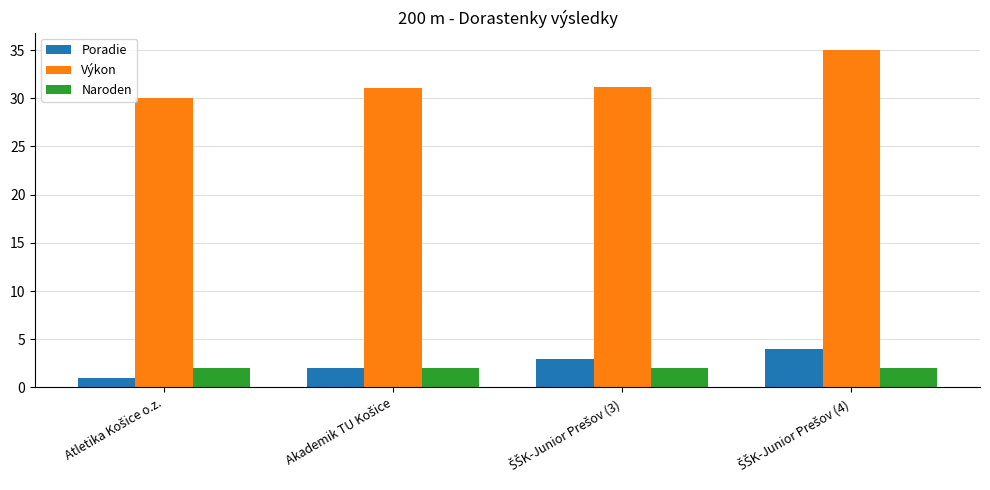

At how many categories does at least one series exceed 24?

4